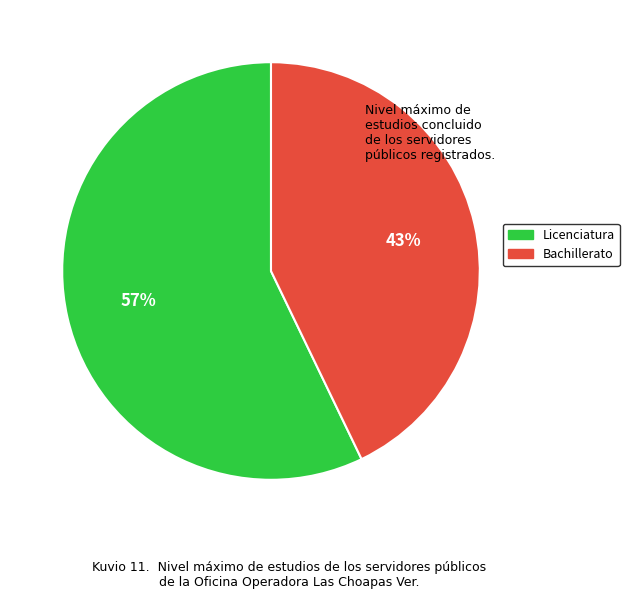

To the nearest percent, what is the combined percentage of Bachillerato and Licenciatura?

100%